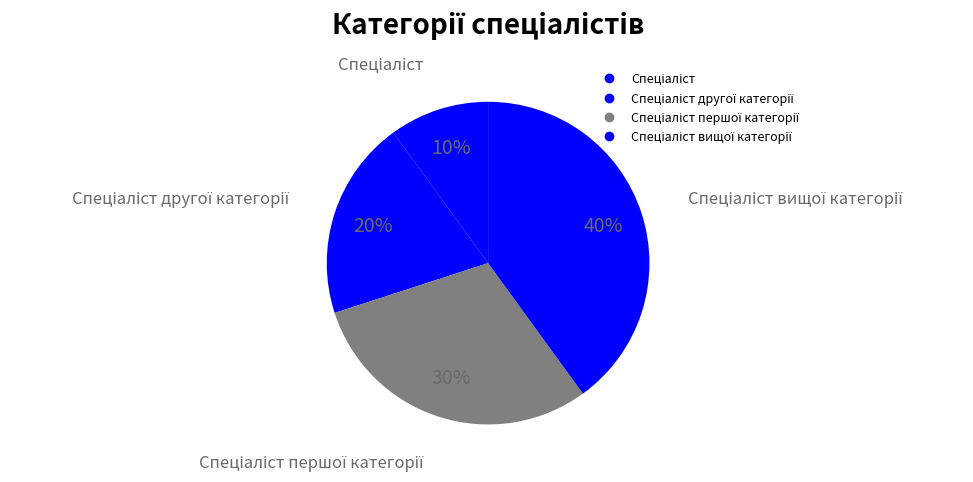

Is there a majority slice in this chart?

No